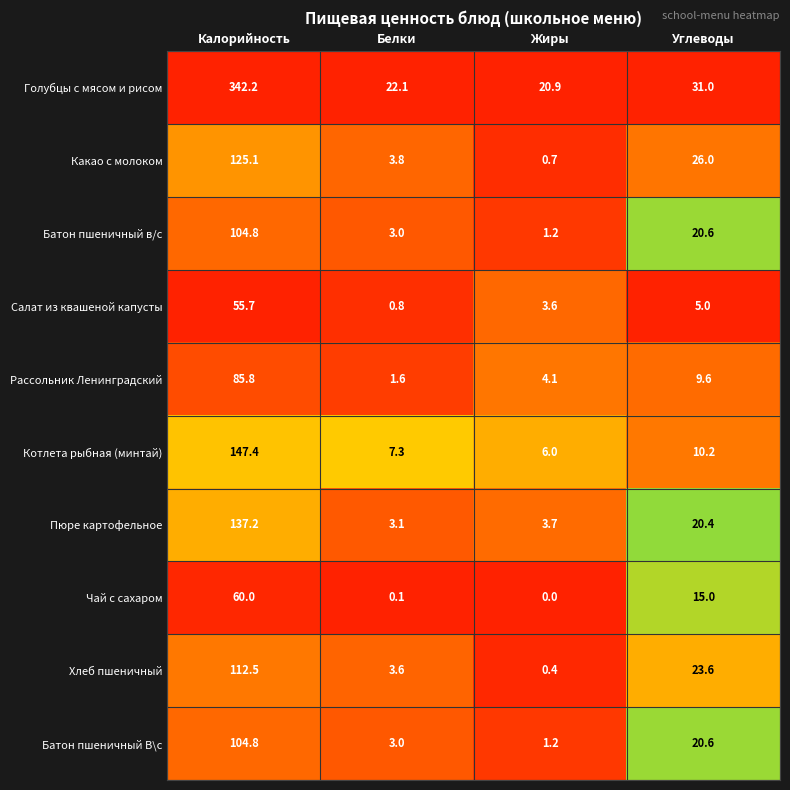

What is the average value of the Батон пшеничный в/с series?

32.4